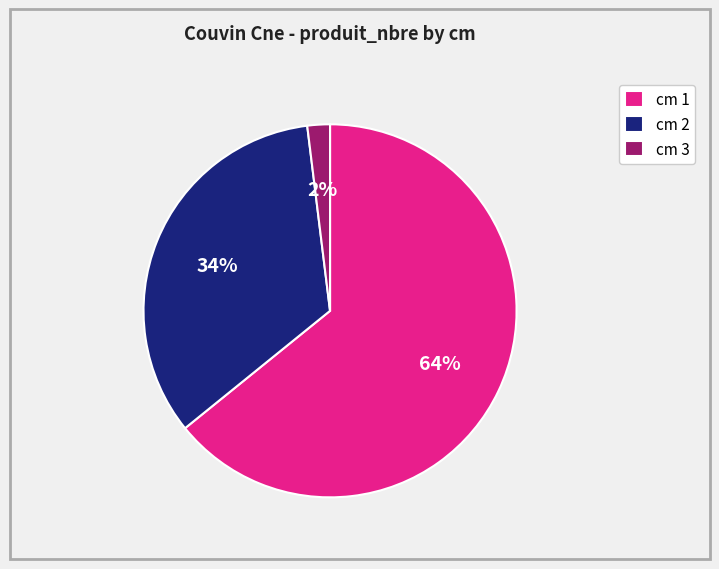

Which category has the smallest portion of the pie?

cm 3